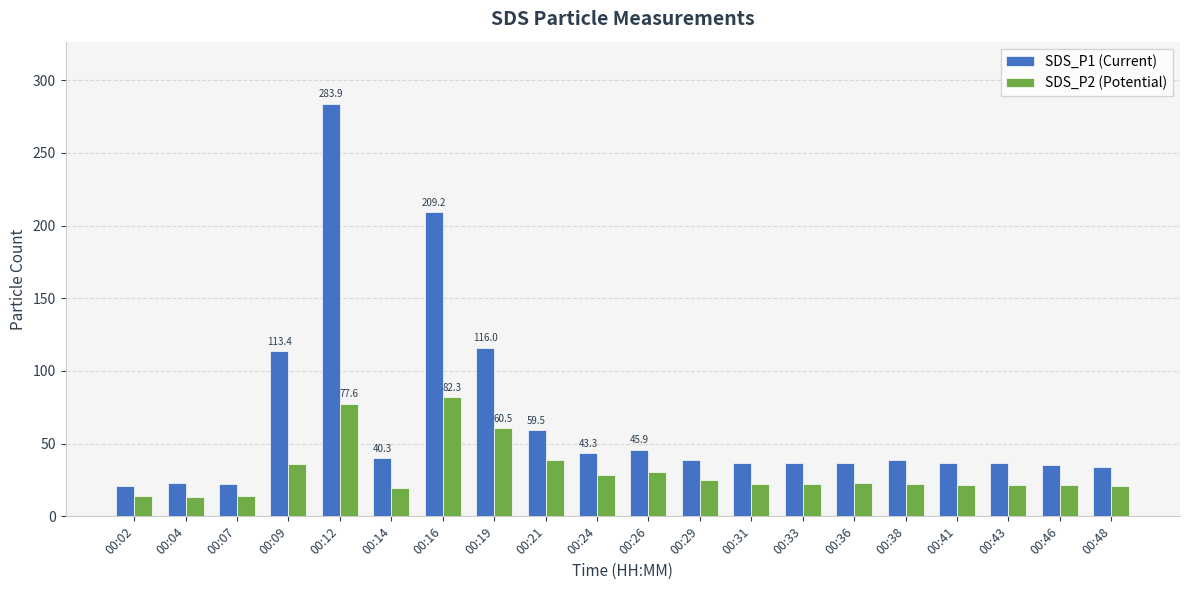

At which category is the sum across all series the highest?

00:12